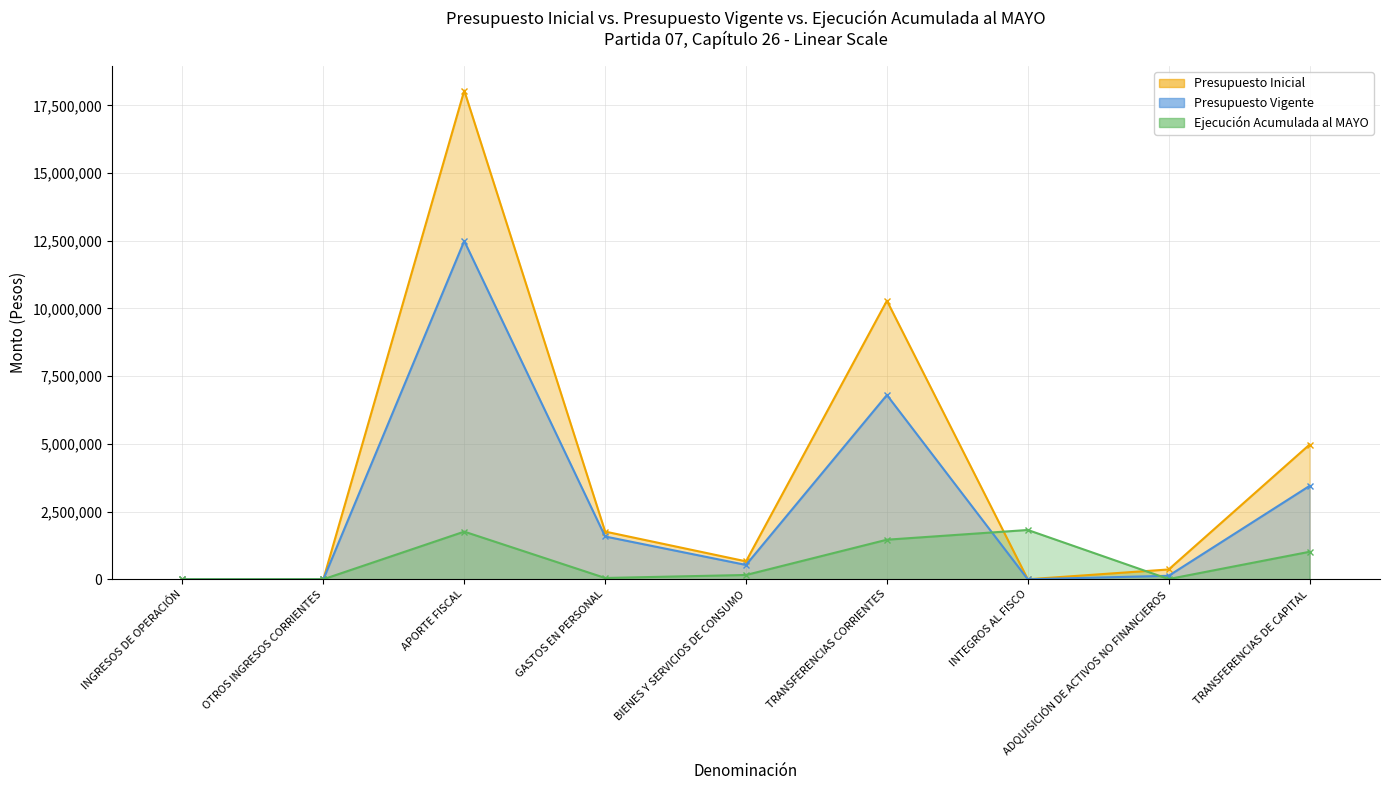

Reading left to right, transcribe all the data shown in this chart.

Presupuesto Inicial: 0	0	18045740	1761790	662173	10285174	0	362833	4973770
Presupuesto Vigente: 10	30	12491772	1580540	529798	6803756	0	129471	3448247
Ejecución Acumulada al MAYO: 0	993	1760043	48619	158887	1461627	1820820	8806	1015630